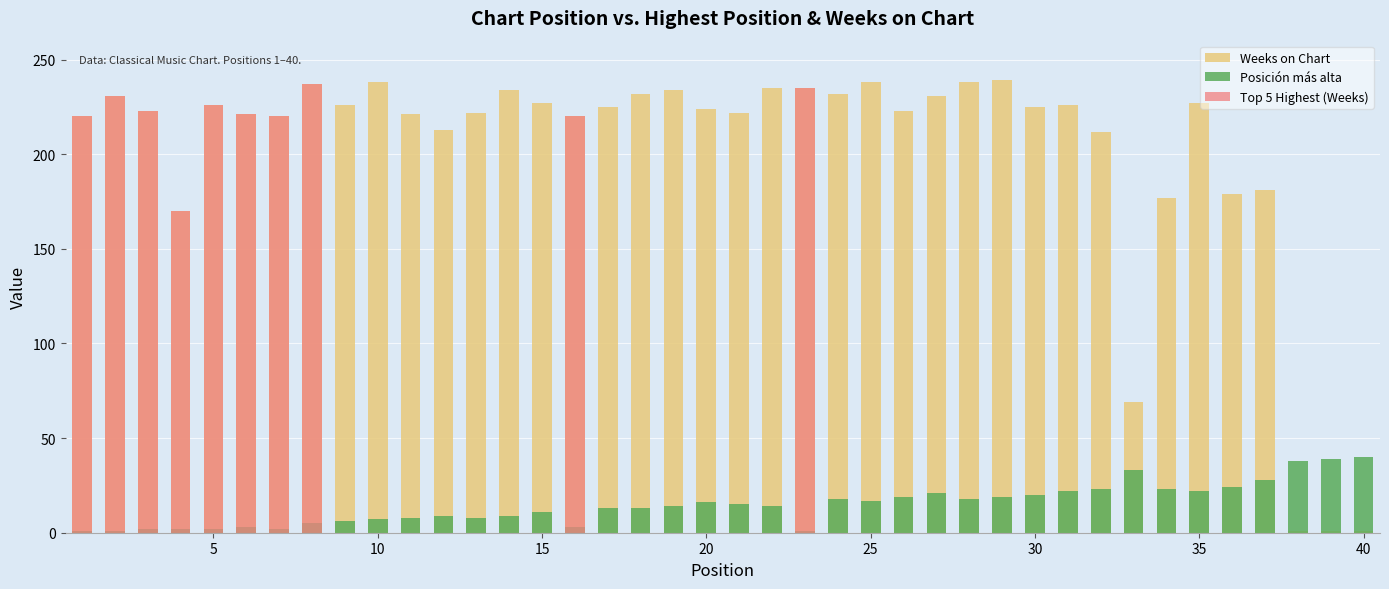

The value of Weeks on Chart at 36 is 118. True or false?

False